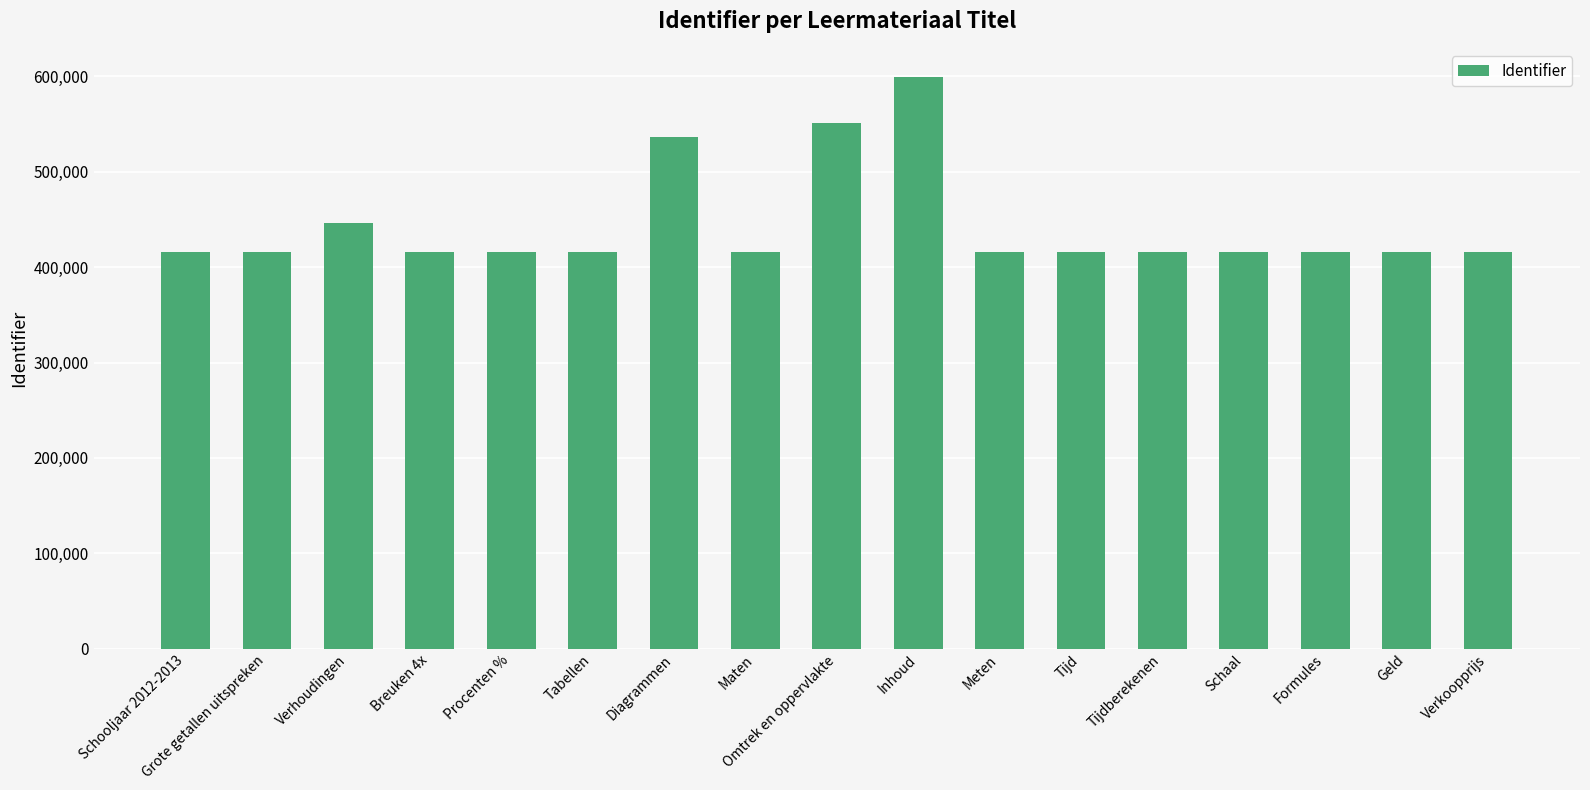

How many distinct data groups are displayed?

1